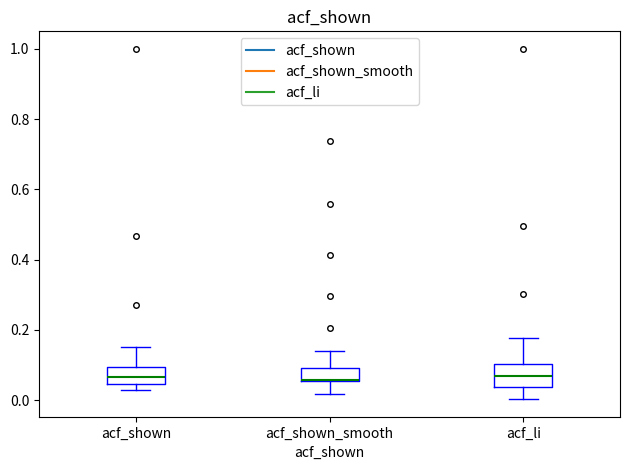

Reading left to right, transcribe this box plot: for each box, give where its median line is, the range the box spans, and where its two whiskers end, as read against the y-axis. The values are not printed on the chart, so give them approximately, as read against the axis.

acf_shown: median 0.06, box 0.04 to 0.10, whiskers 0.04 (just below the box's lower edge) to 0.16
acf_shown_smooth: median 0.06 (drawn on the box's lower edge), box 0.06 to 0.10, whiskers 0.02 to 0.14
acf_li: median 0.06, box 0.04 to 0.10, whiskers 0.00 to 0.18